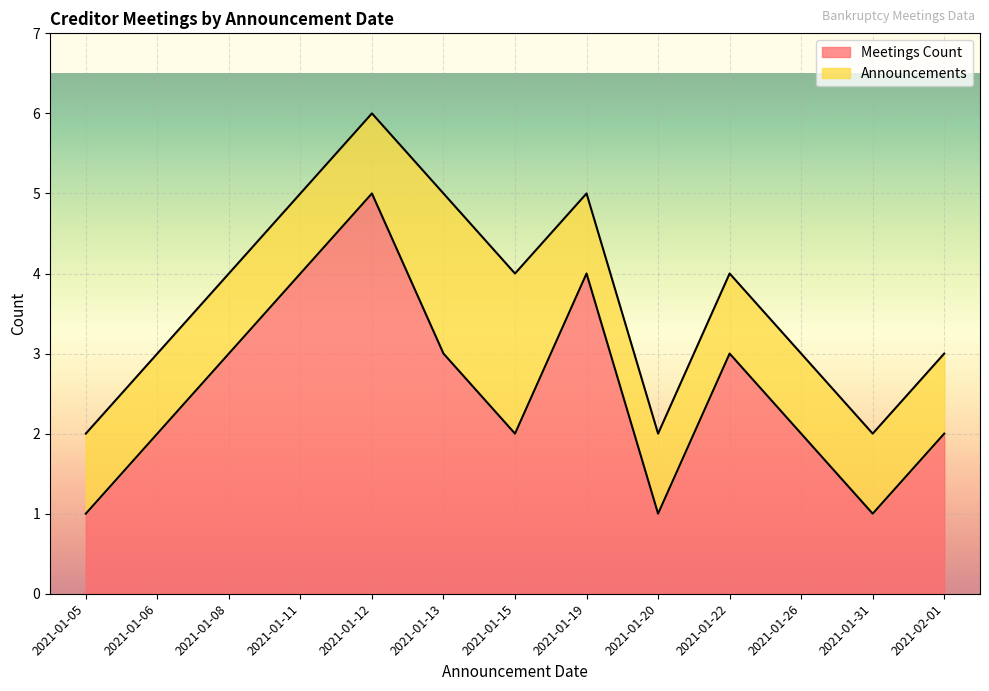

At which category does the data reach its first local valley?

2021-01-15